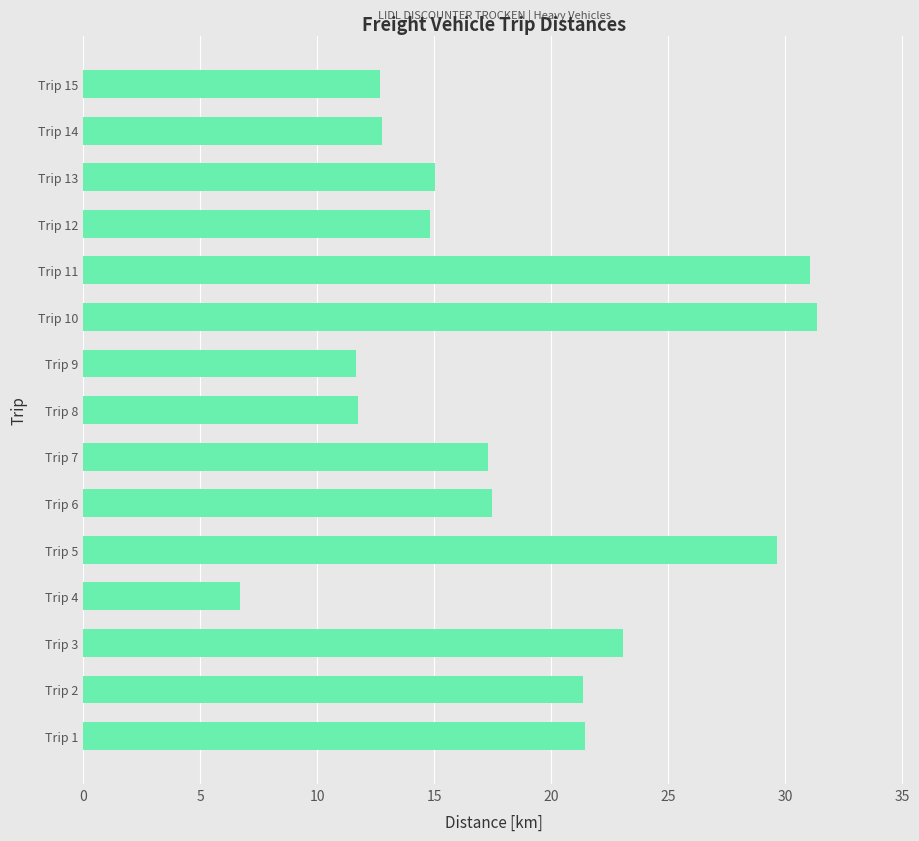

What is the sum of all values?

278.1